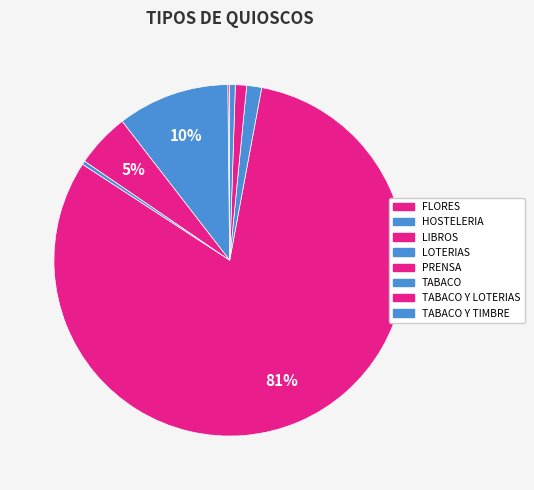

What is the smallest slice in the pie chart?

FLORES